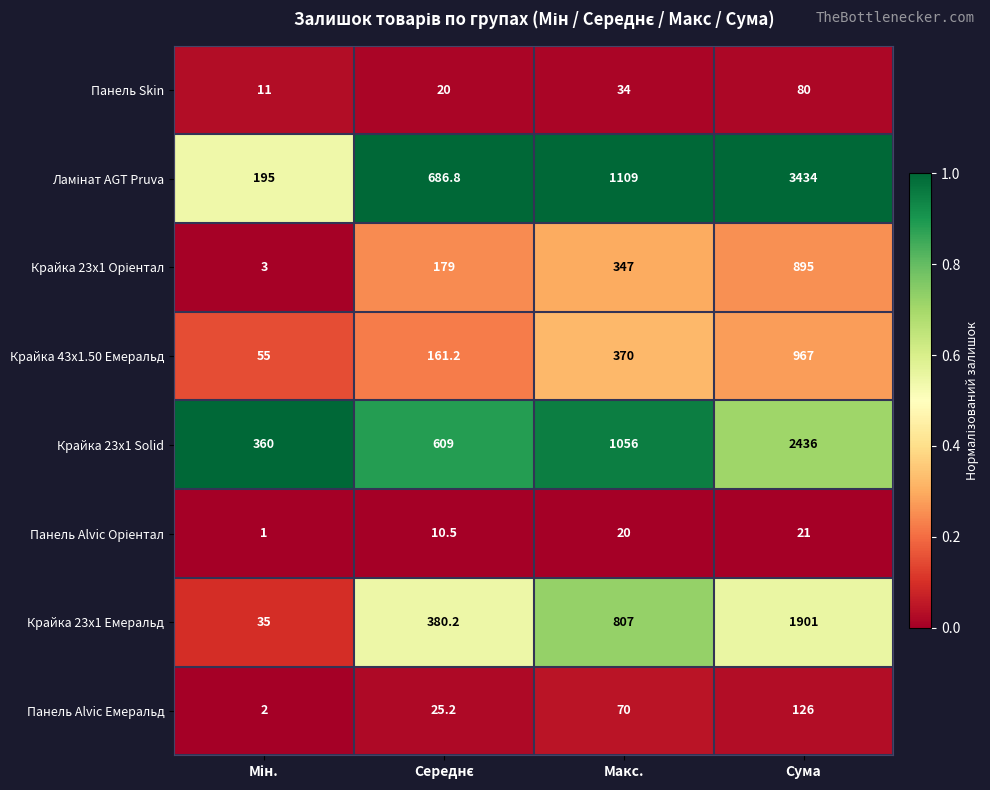

The Крайка 23x1 Solid series shows 1056.0 at Макс.. True or false?

True